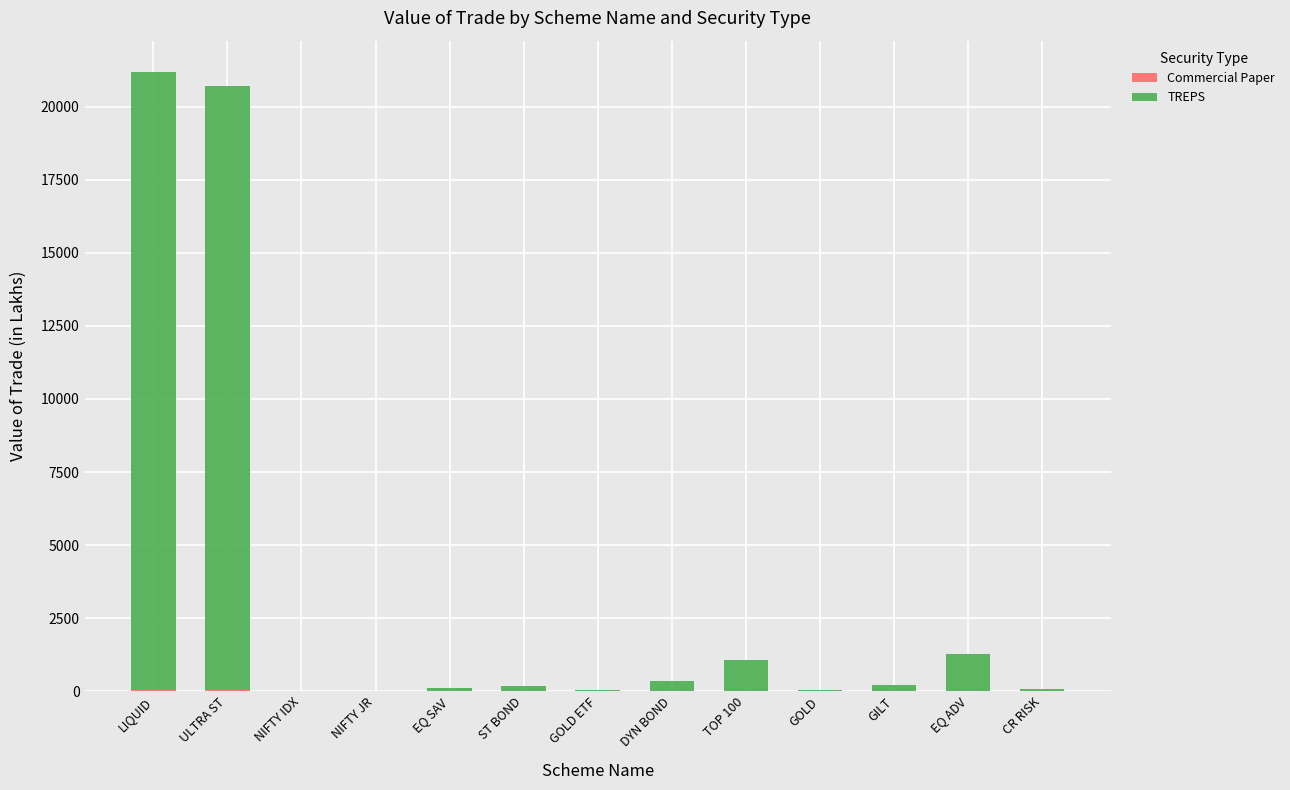

Are the bars grouped side by side (vs. stacked)?

No